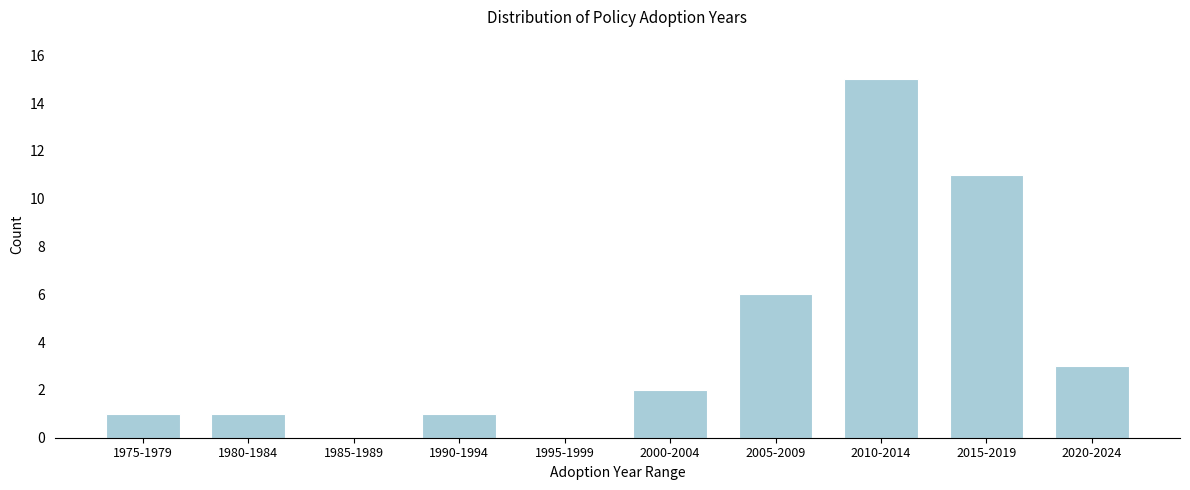

Reading left to right, extract all data points from this chart.

1975-1979=1	1980-1984=1	1985-1989=0	1990-1994=1	1995-1999=0	2000-2004=2	2005-2009=6	2010-2014=15	2015-2019=11	2020-2024=3